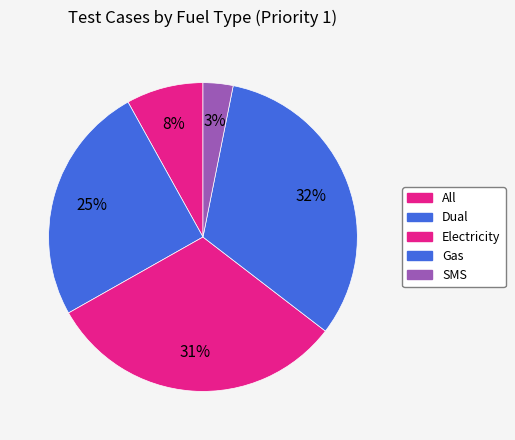

How many segments does this pie chart have?

5